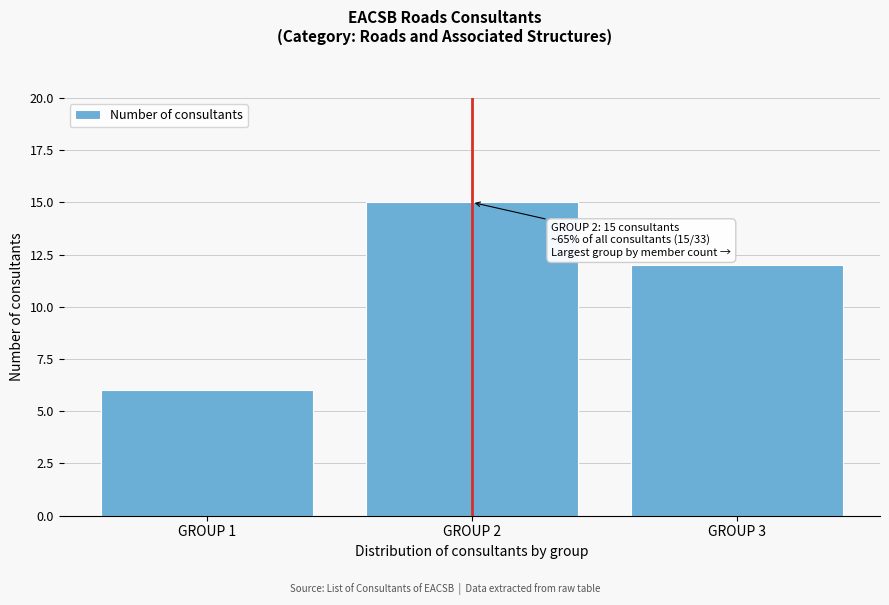

Reading right to left, list all the values displayed in this chart.

GROUP 3=12	GROUP 2=15	GROUP 1=6